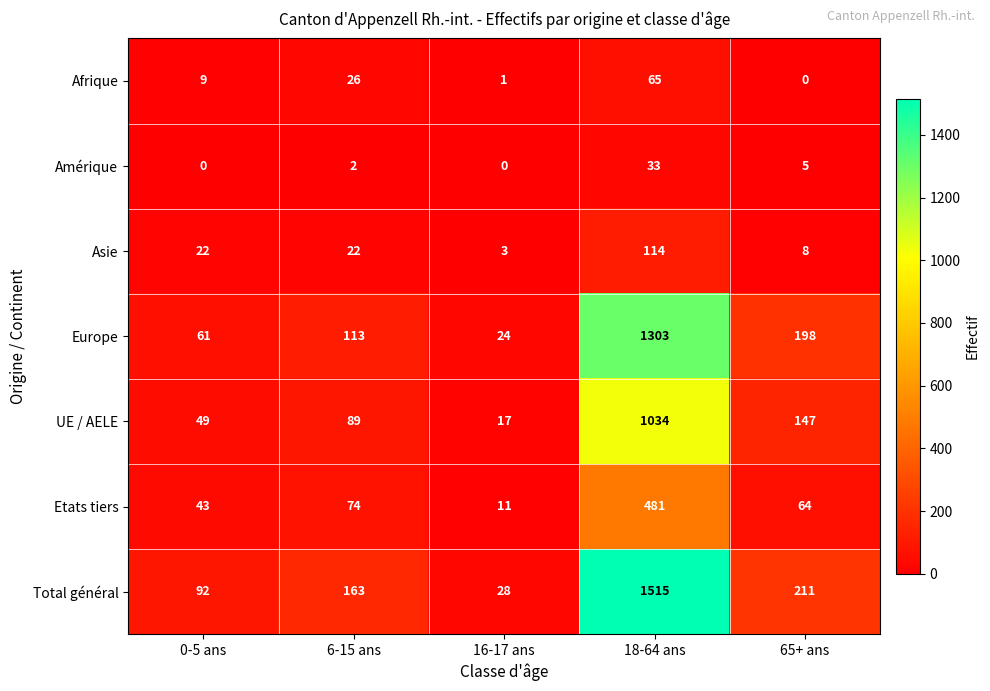

What is the greatest value displayed?

1515